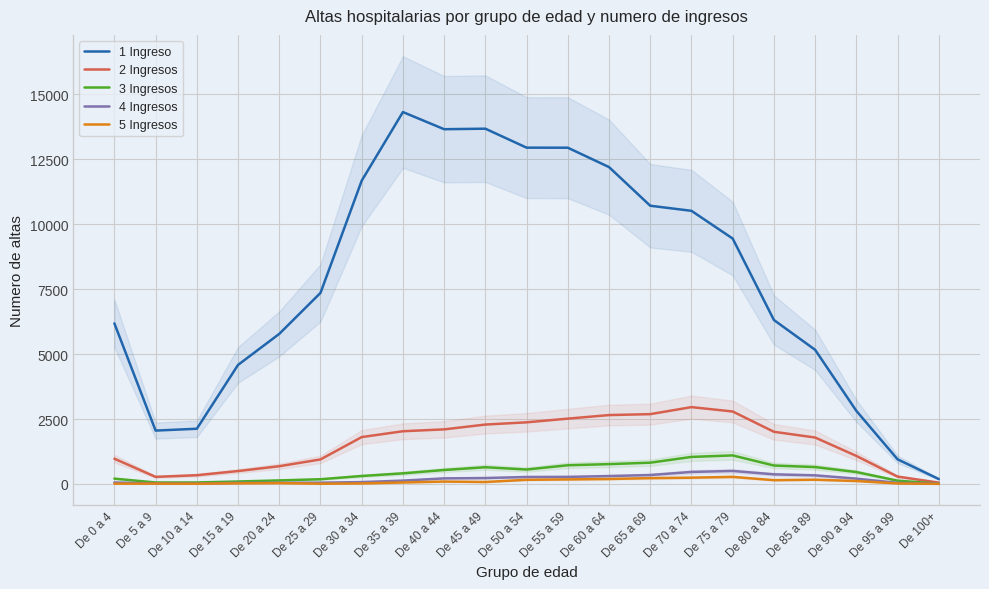

At which category does 4 Ingresos reach its first local valley?

De 10 a 14